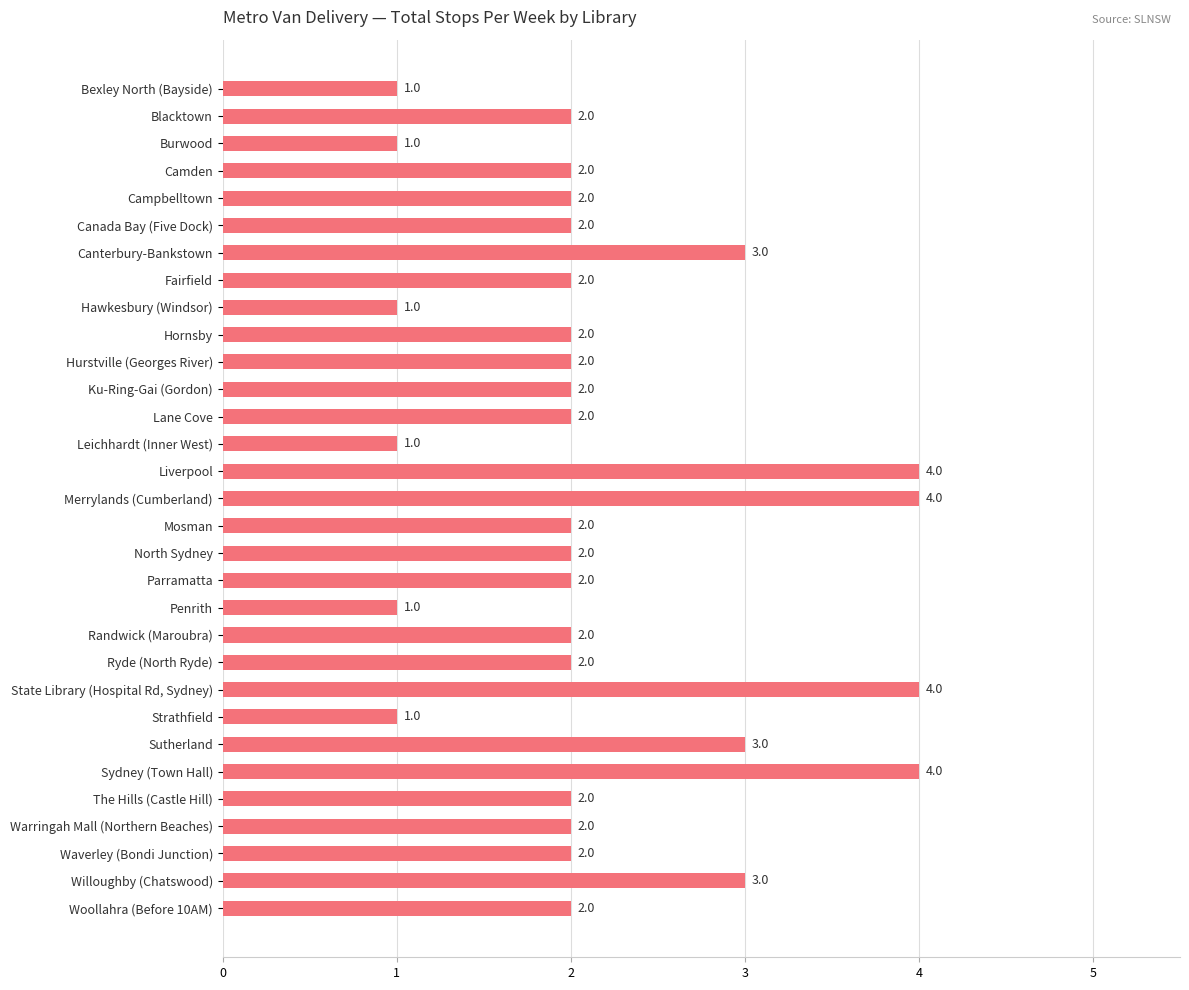

Which has a higher value, Strathfield or Merrylands (Cumberland)?

Merrylands (Cumberland)